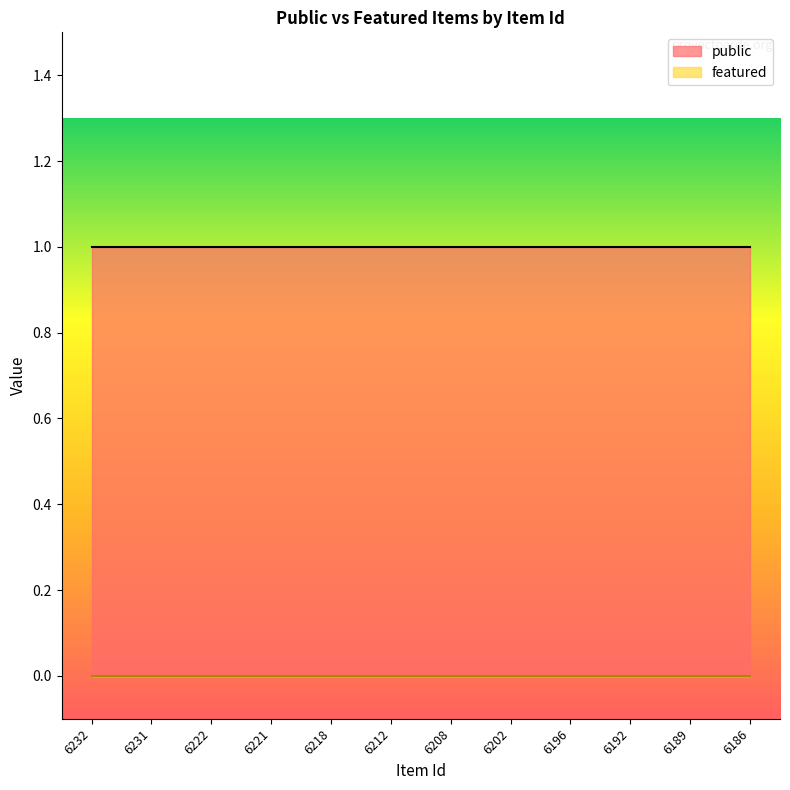

What is the value of the public point at the 2nd from the left?

1